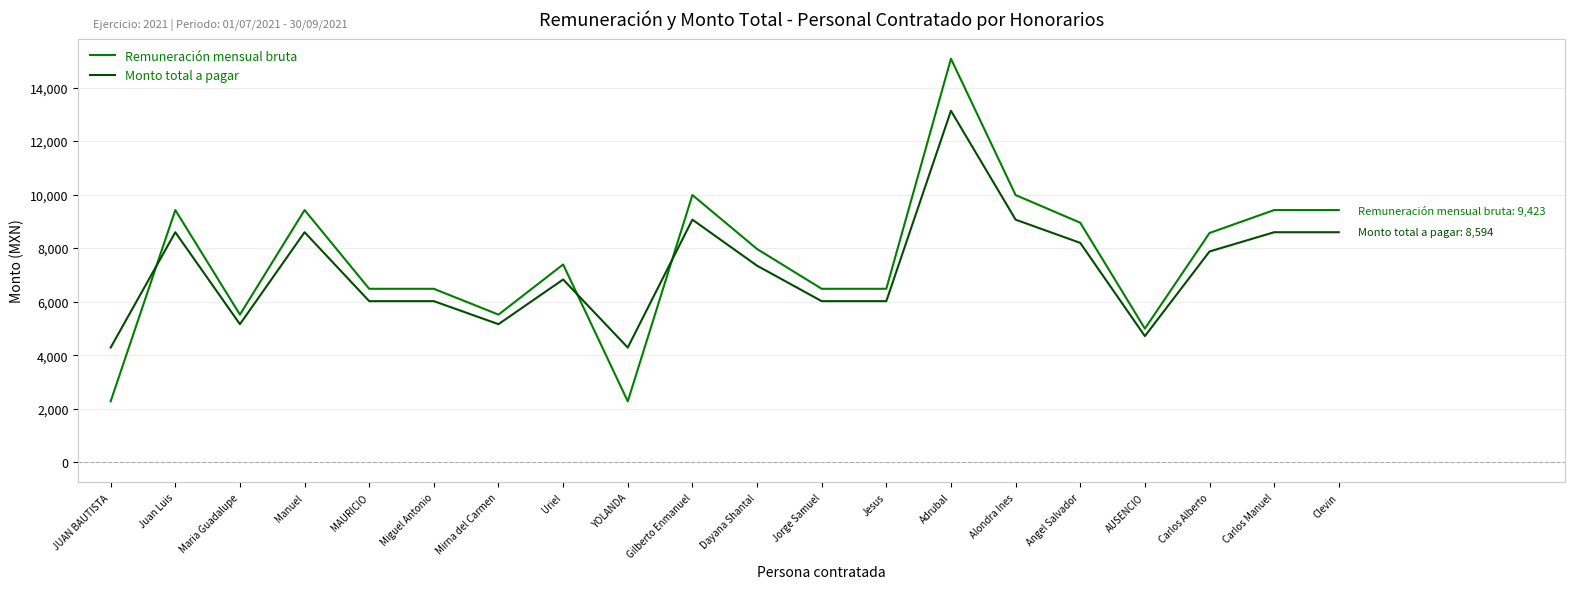

What are all the series names shown in the legend?

Remuneración mensual bruta, Monto total a pagar